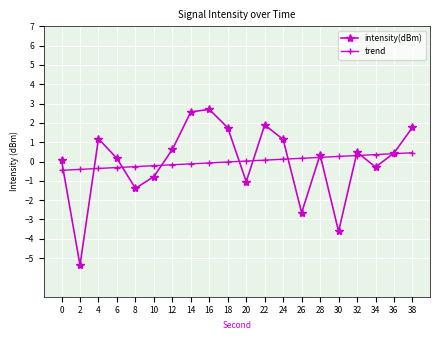

Count the number of categories in the chart.

20